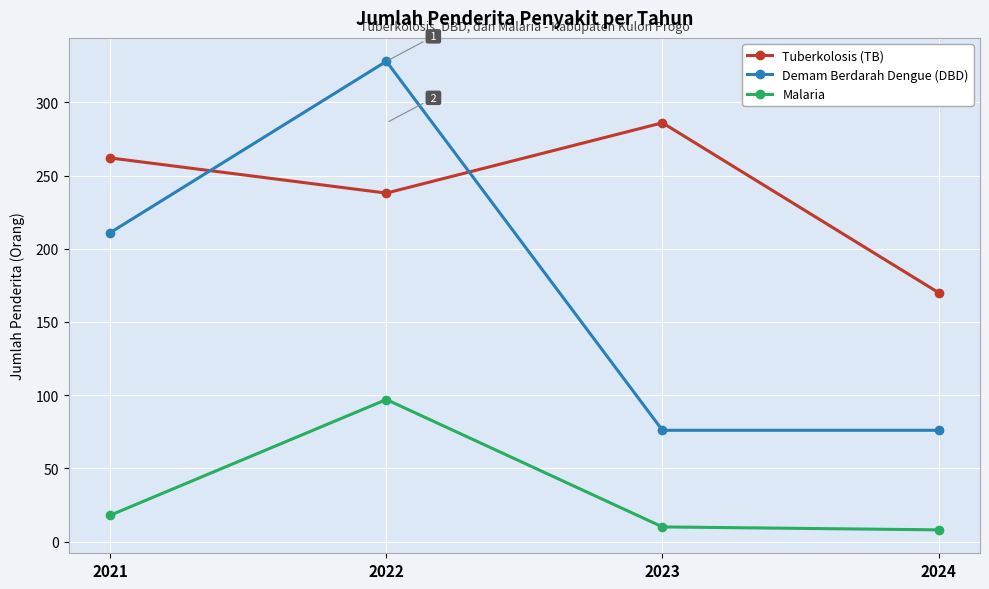

What is the average value of the Malaria series?

33